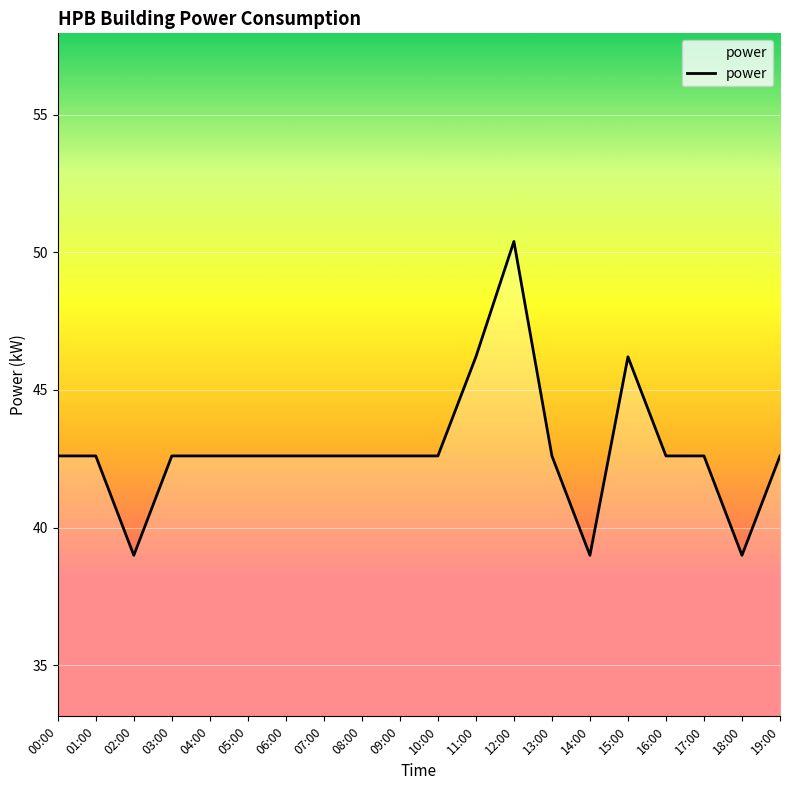

Where does the data first go above 42?

00:00